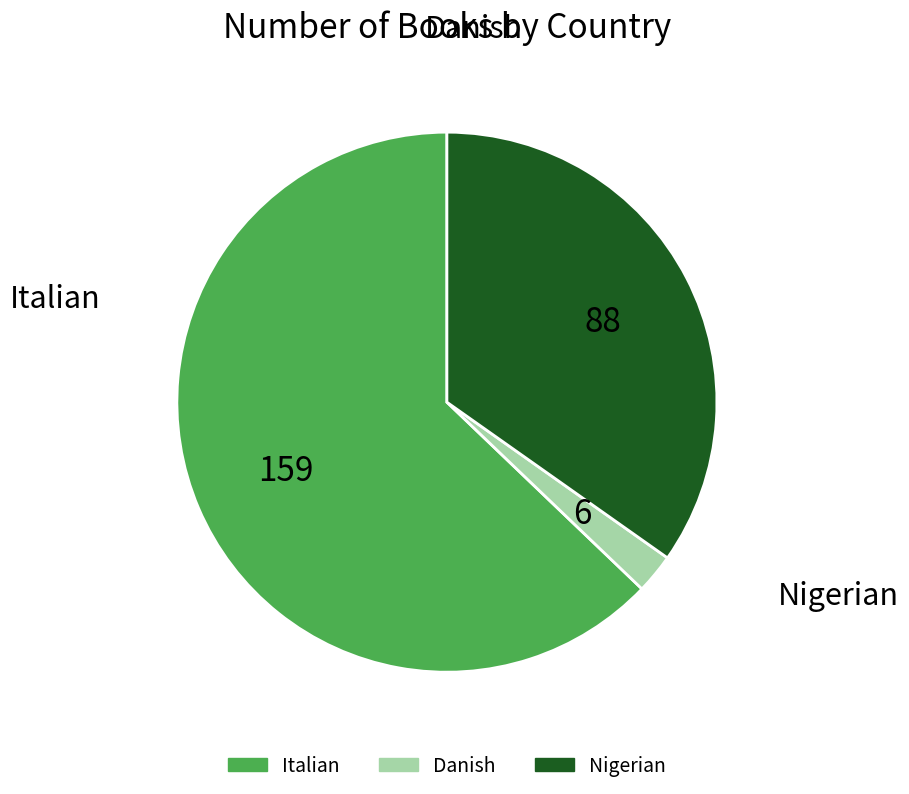

What is the smallest slice in the pie chart?

Danish